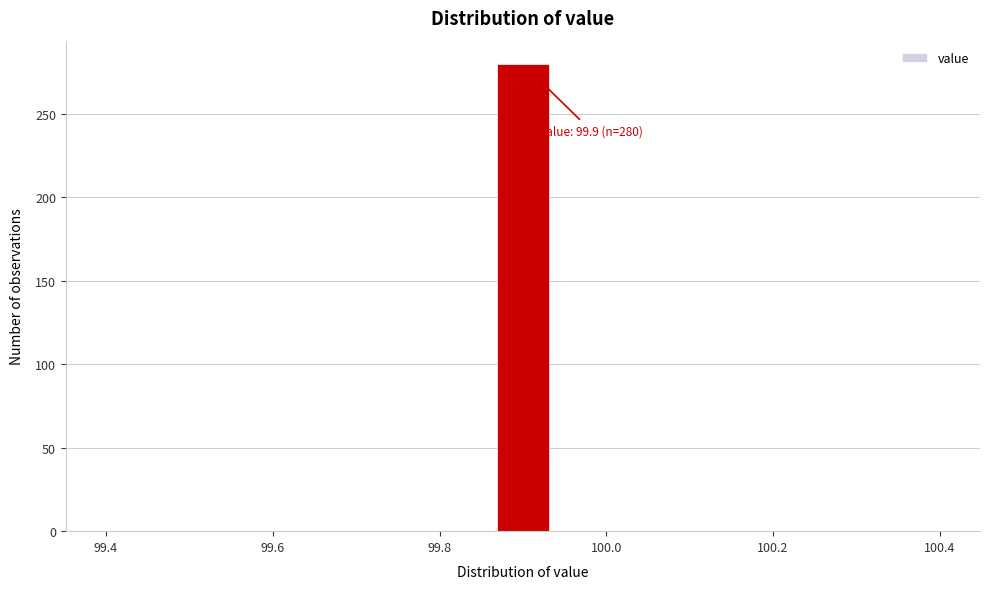

Read against the x-axis, roughly where is the centre of the tallest bar?

99.90